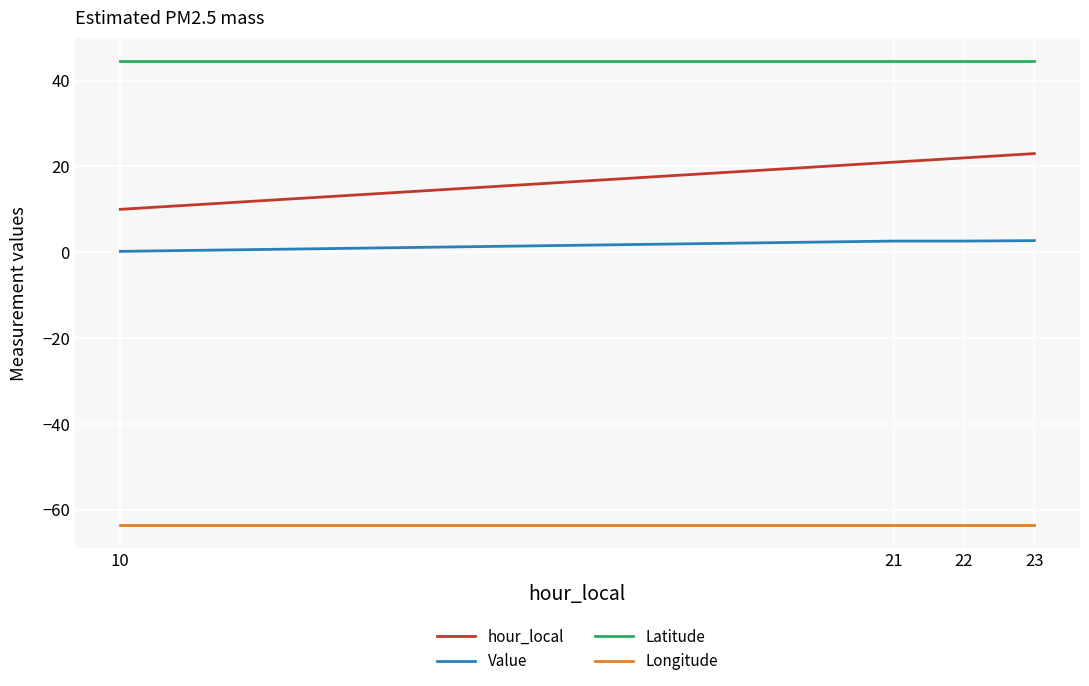

What is the smallest value displayed?

-63.6